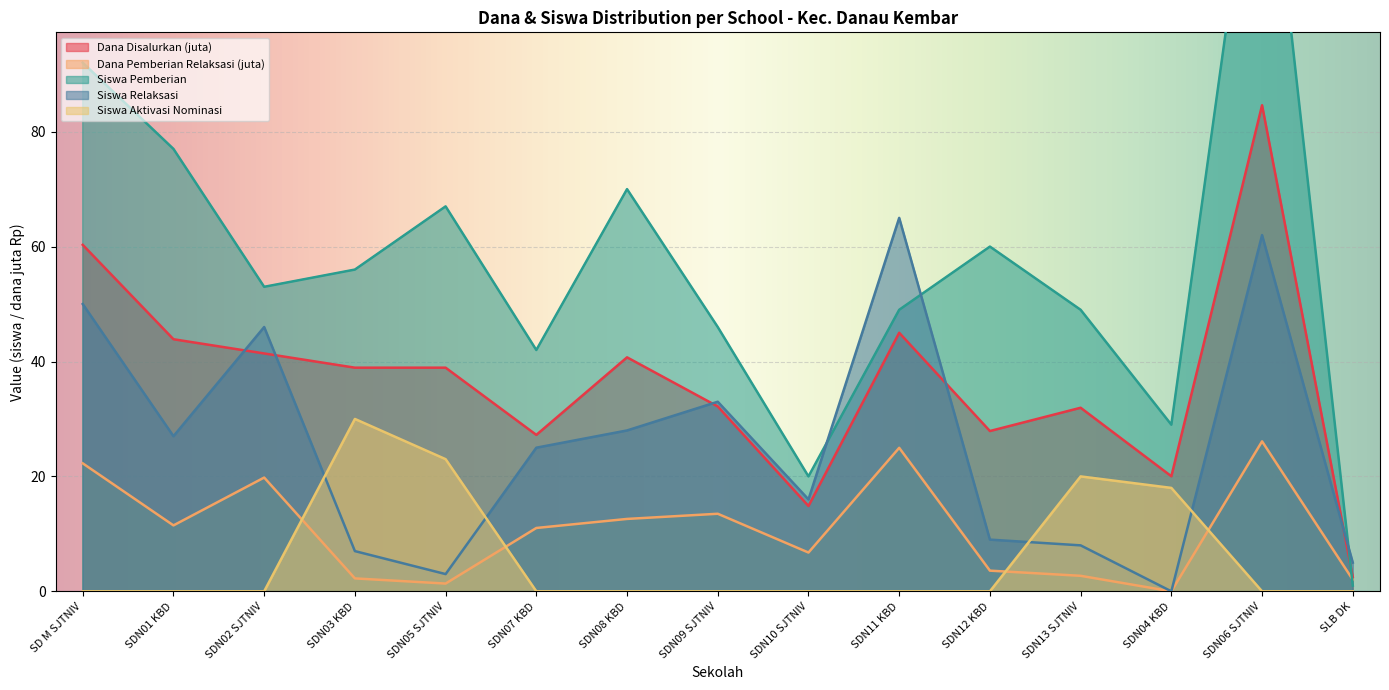

Is the value of Siswa Aktivasi Nominasi at SDN13 SJTNIV greater than the value of Siswa Relaksasi at SDN03 KBD?

Yes